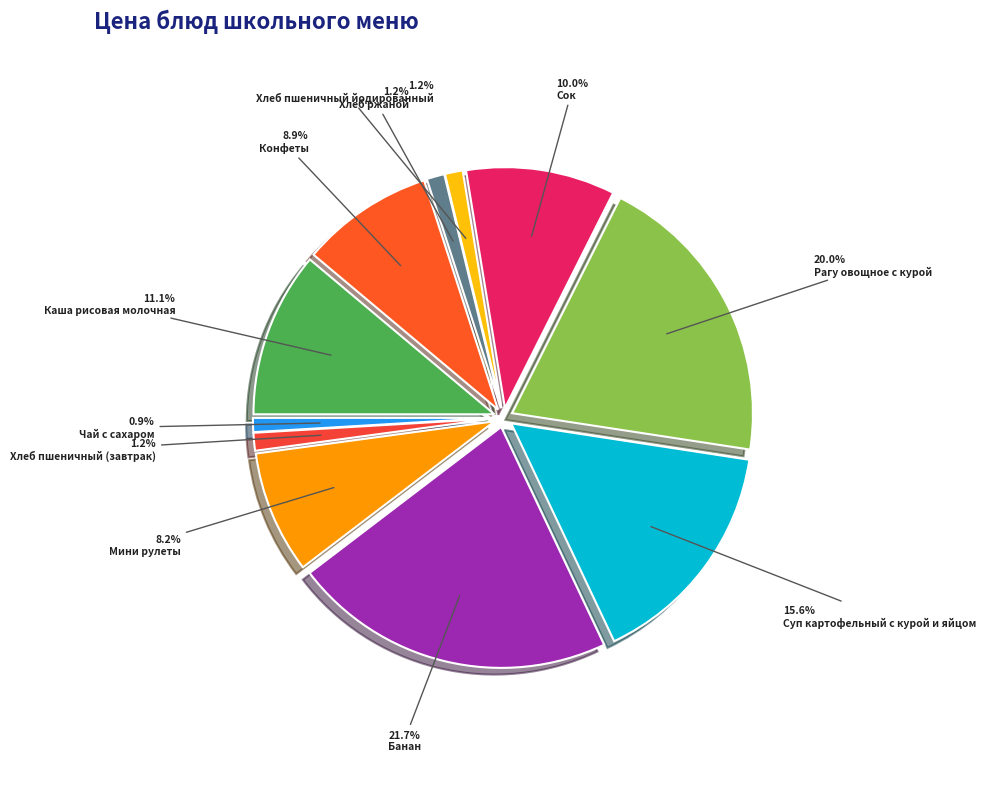

Rank the categories by value from lowest to highest.

Чай с сахаром, Хлеб пшеничный (завтрак), Хлеб пшеничный йодированный, Хлеб ржаной, Мини рулеты, Конфеты, Сок, Каша рисовая молочная, Суп картофельный с курой и яйцом, Рагу овощное с курой, Банан